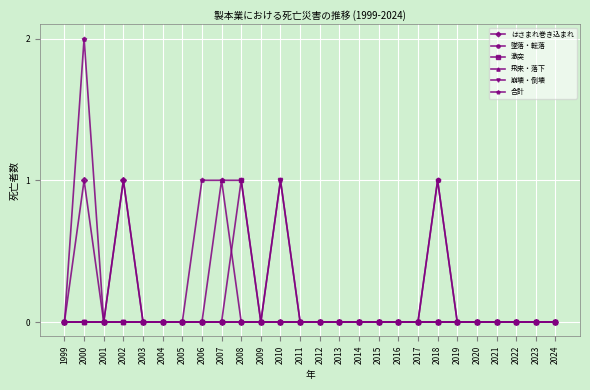

What are all the series names shown in the legend?

はさまれ巻き込まれ, 墜落・転落, 激突, 飛来・落下, 崩壊・倒壊, 合計